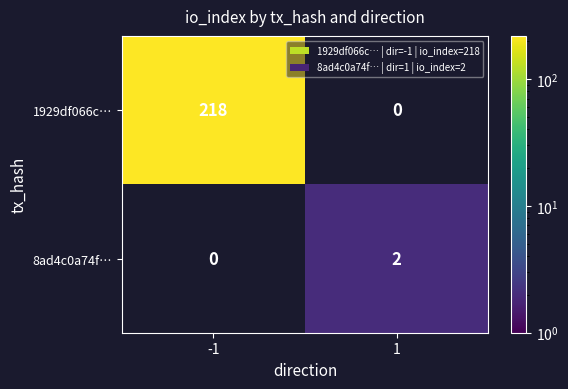

The value of 1929df066c… at -1 is 218. True or false?

True